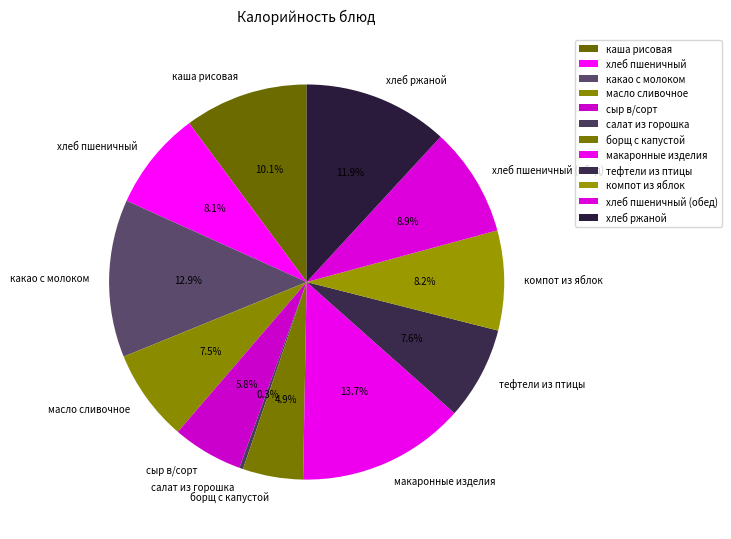

True or false: хлеб ржаной accounts for 2% of the total.

False